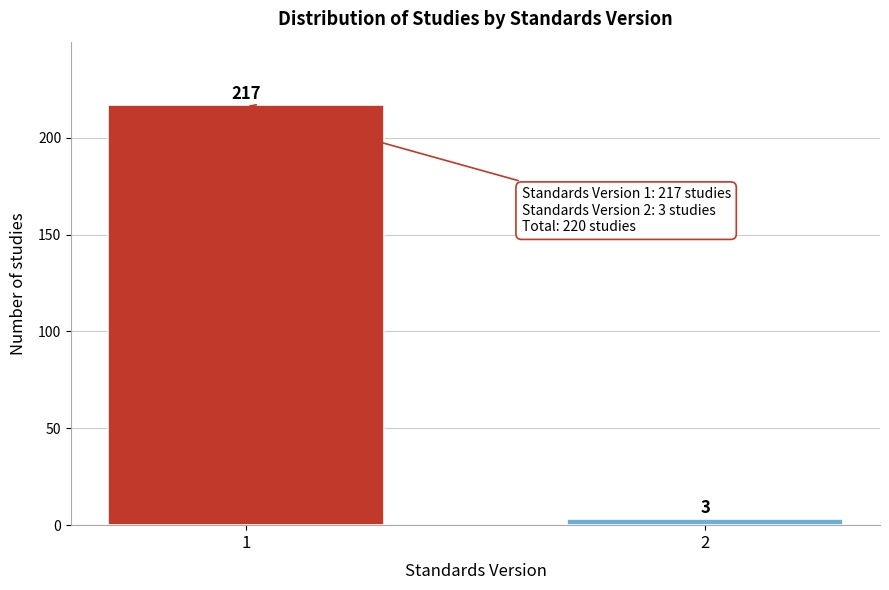

Reading left to right, transcribe all the data shown in this chart.

217	3